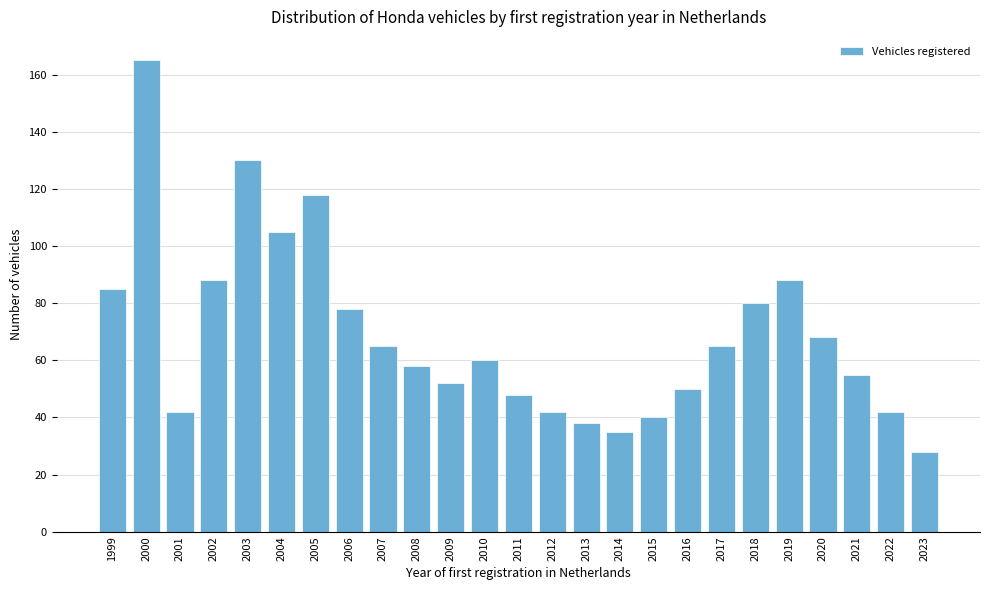

Reading left to right, extract all data points from this chart.

1999=85	2000=165	2001=42	2002=88	2003=130	2004=105	2005=118	2006=78	2007=65	2008=58	2009=52	2010=60	2011=48	2012=42	2013=38	2014=35	2015=40	2016=50	2017=65	2018=80	2019=88	2020=68	2021=55	2022=42	2023=28